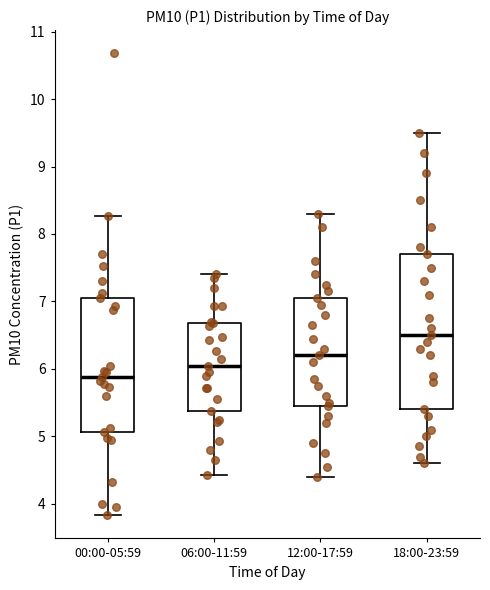

Where is the upper edge of the box for 18:00-23:59 on the y-axis? The values are not printed on the chart, so give them approximately, as read against the axis.

7.7